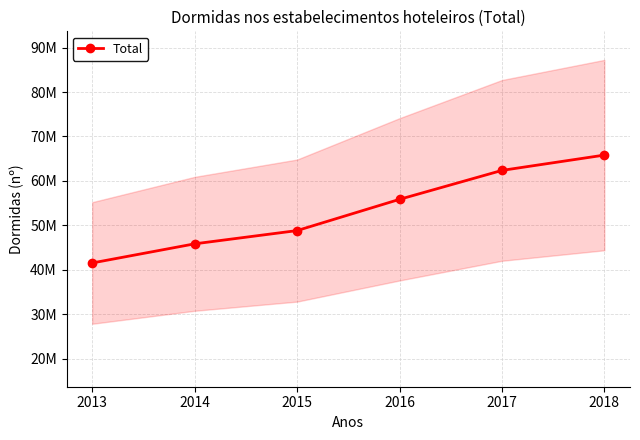

What is the difference between the values at 2013 and 2014?

4302783